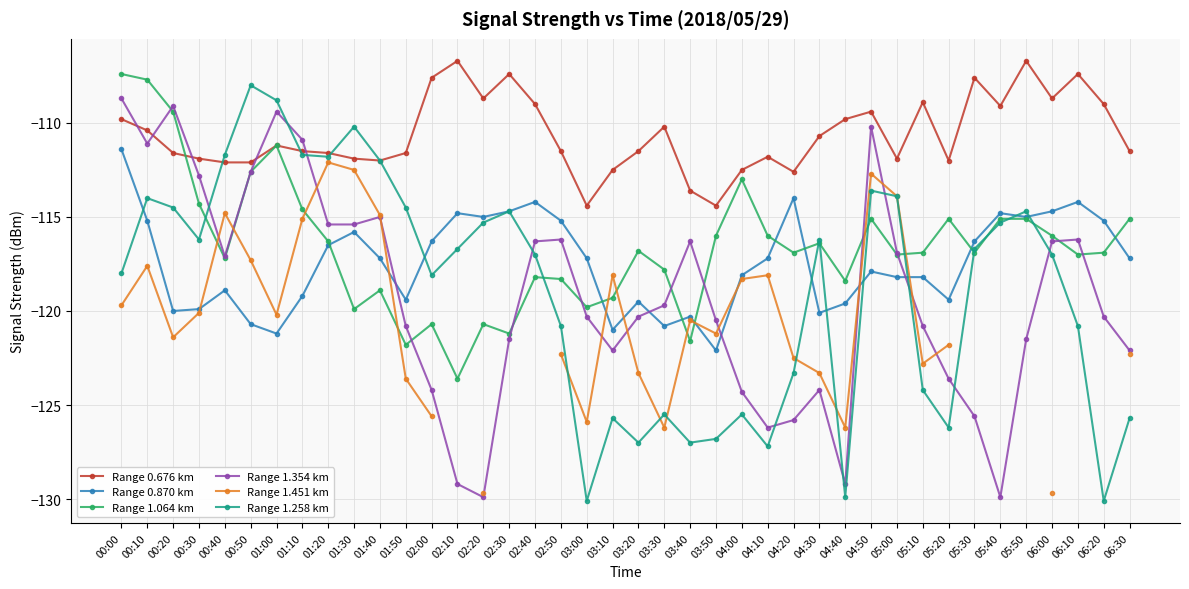

What is the label of the 15th point from the left?

02:20